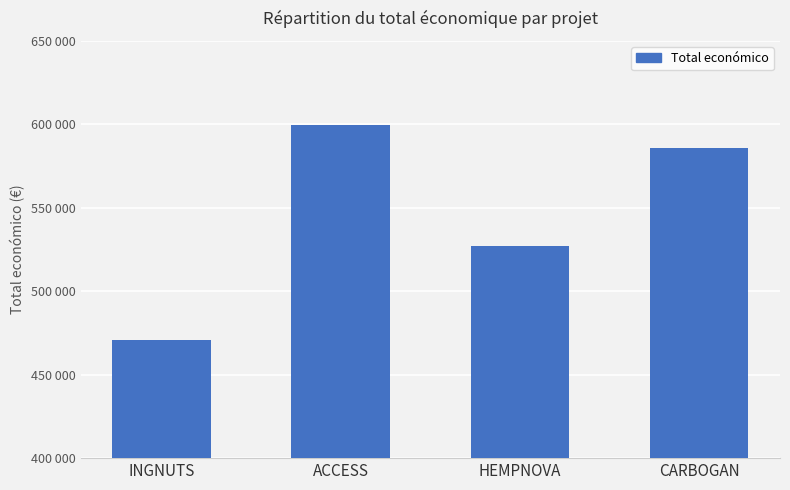

True or false: the data shows 585914 at CARBOGAN.

True